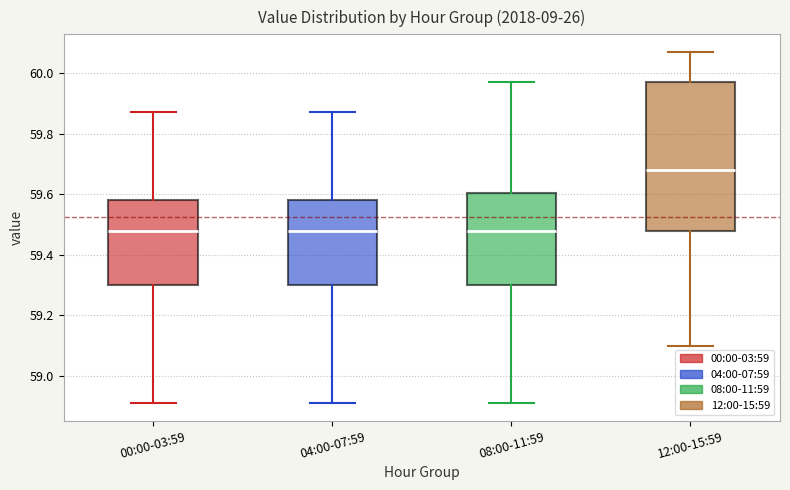

Where does the lower whisker of the box for 00:00-03:59 end on the y-axis? The values are not printed on the chart, so give them approximately, as read against the axis.

58.92